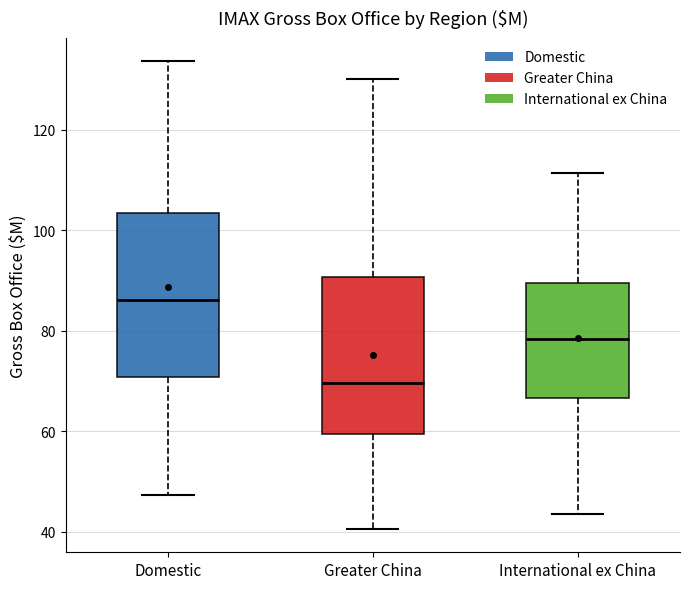

Where is the upper edge of the box for Greater China on the y-axis? The values are not printed on the chart, so give them approximately, as read against the axis.

90